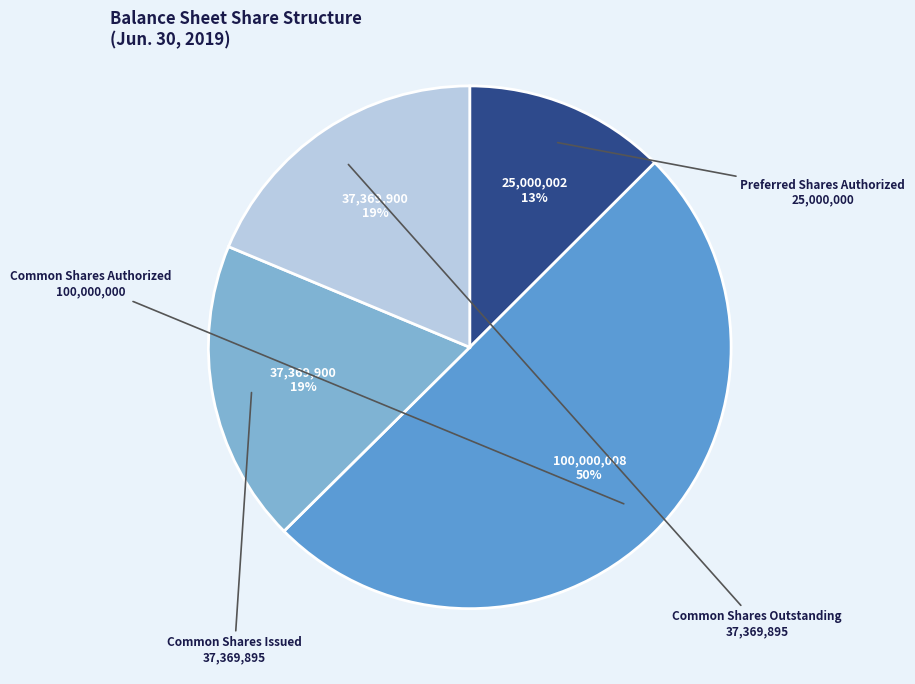

Between Preferred Shares Authorized and Common Shares Outstanding, which is larger?

Common Shares Outstanding